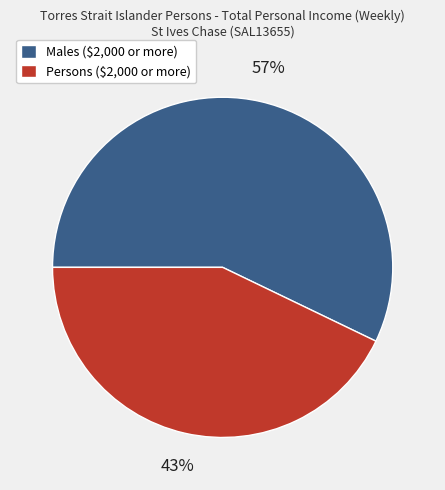

How many segments does this pie chart have?

2